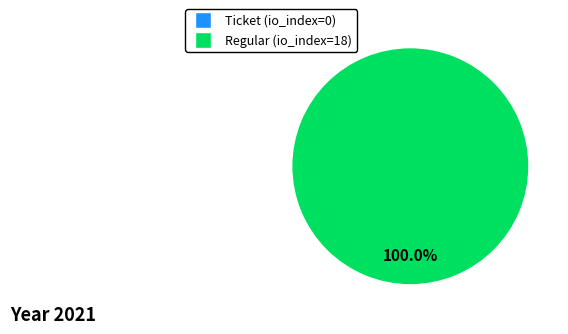

To the nearest percent, what is the difference between the largest and smallest slice percentages?

100%